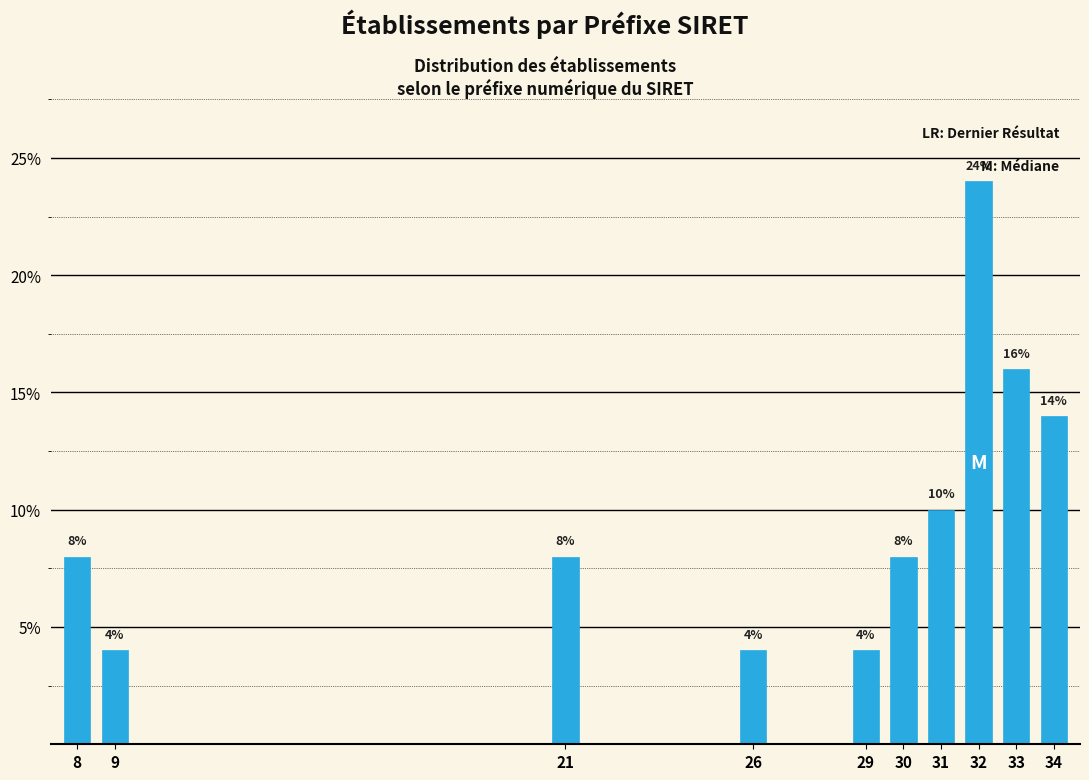

Reading left to right, what are all the values shown in this chart?

8.0	4.0	8.0	4.0	4.0	8.0	10.0	24.0	16.0	14.0